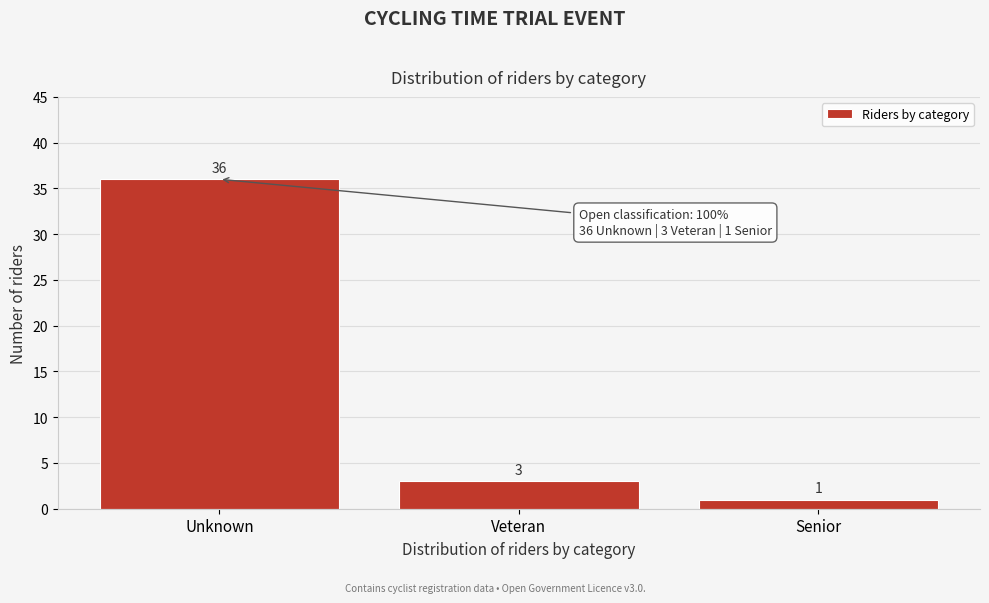

Reading left to right, transcribe all the data shown in this chart.

36	3	1